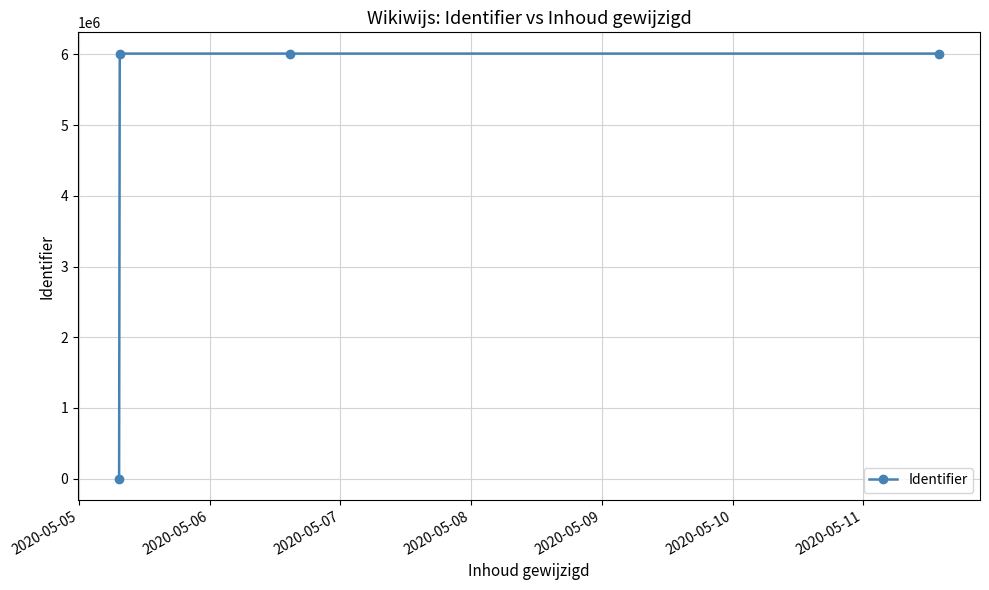

What is the difference between the second highest and minimum values?

6012289